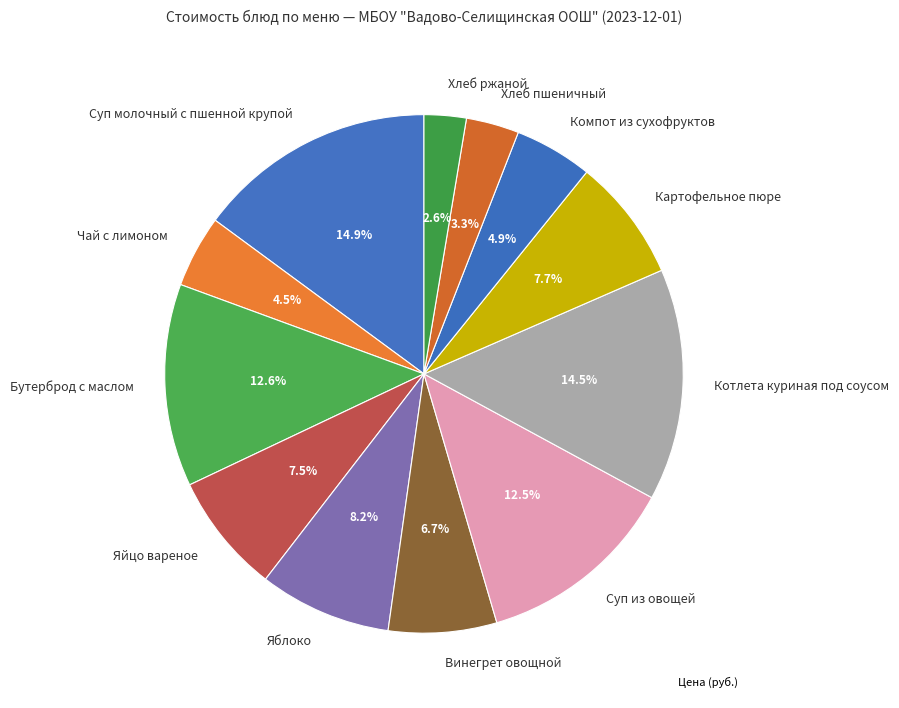

How many segments does this pie chart have?

12